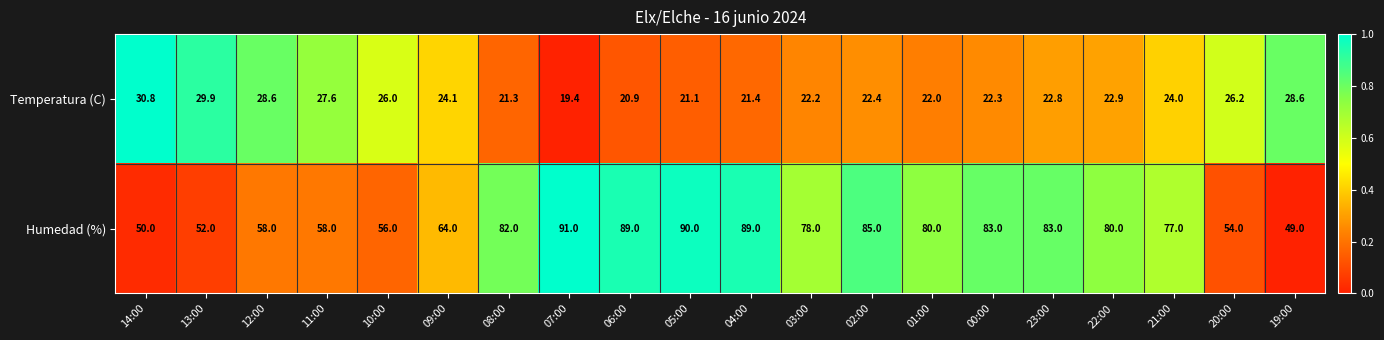

Where does the Temperatura (C) series first go above 22?

14:00